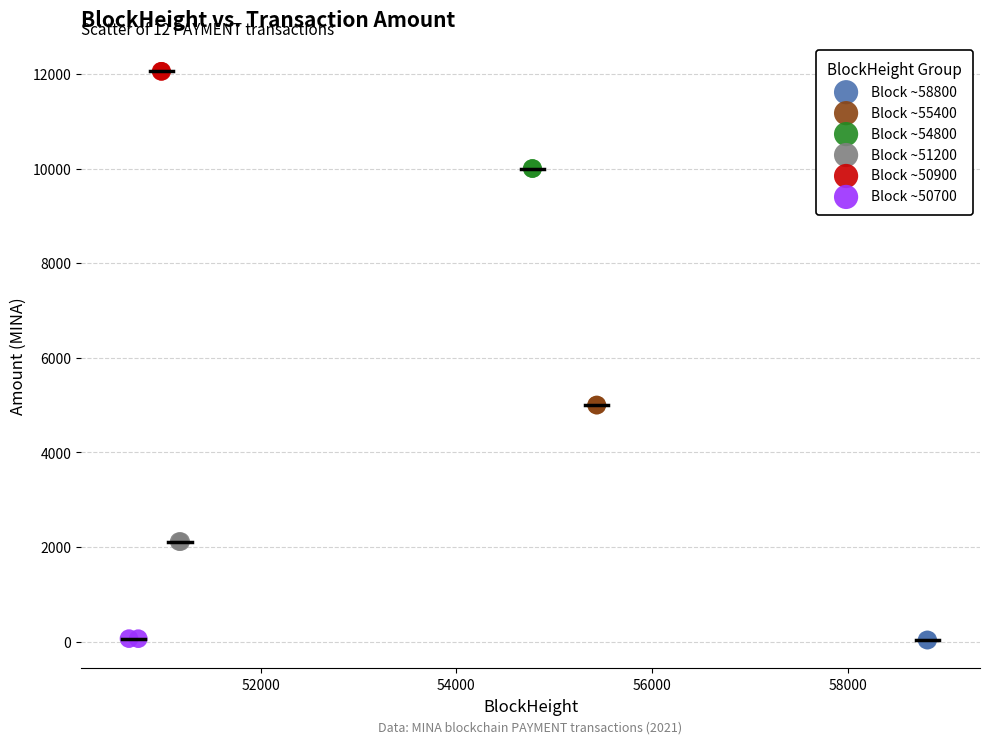

What are all the series names shown in the legend?

Block ~58800, Block ~55400, Block ~54800, Block ~51200, Block ~50900, Block ~50700